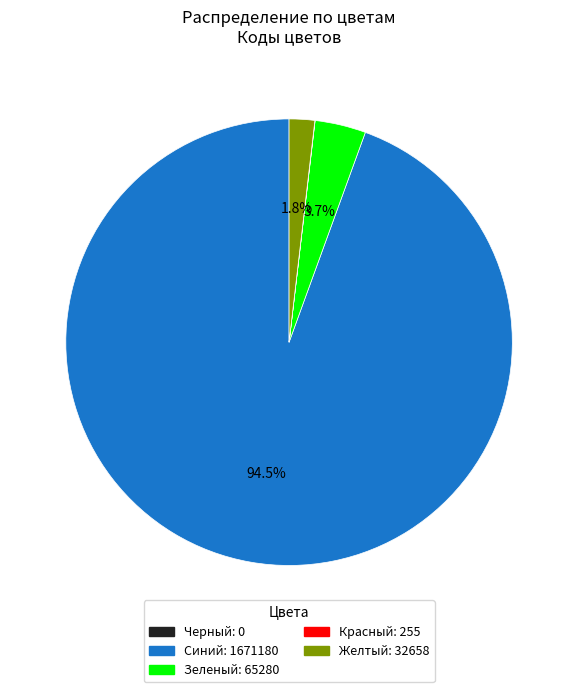

Is the sum of Зеленый and Синий greater than half?

Yes